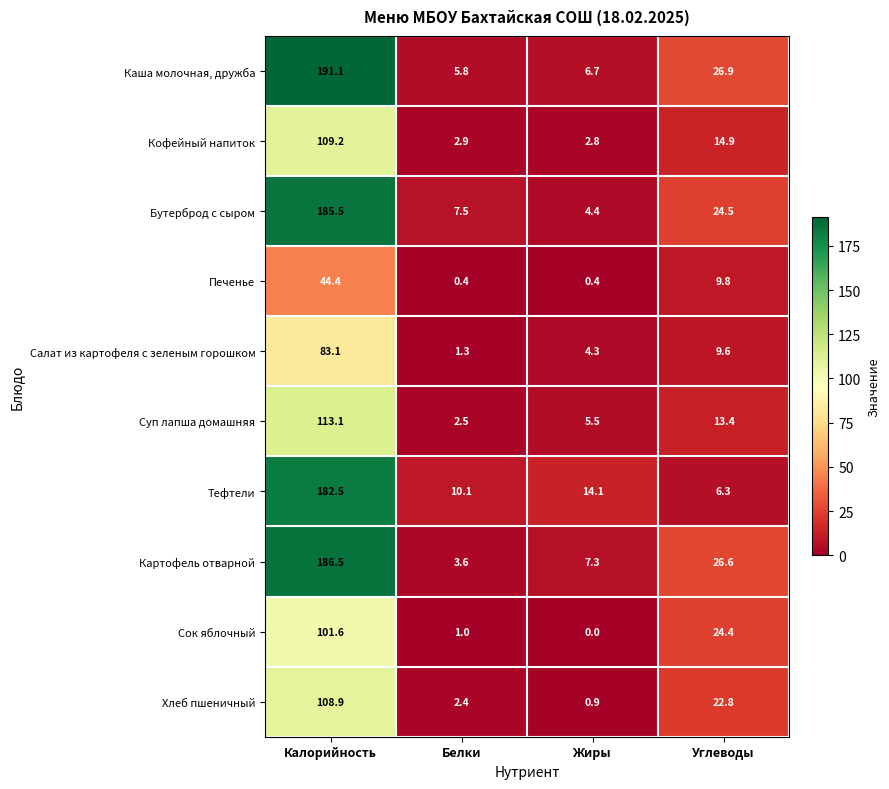

What is the sum of the Каша молочная, дружба values at Белки and Калорийность?

196.9